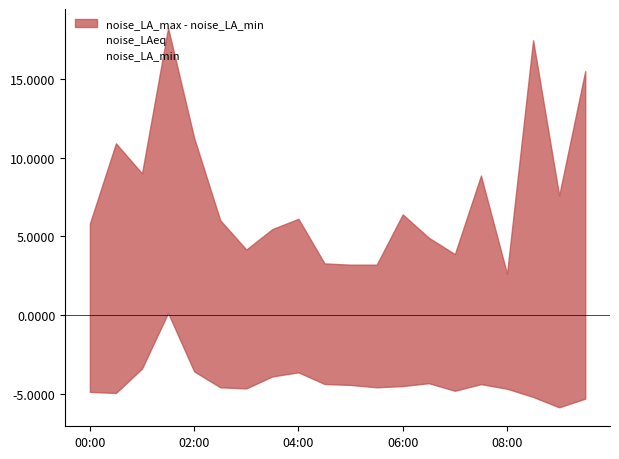

How many data points in noise_LA_min are less than 39?

6